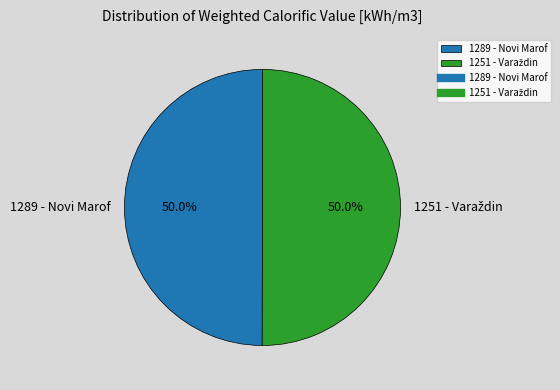

How much of the chart is everything except 1289 - Novi Marof?

50.0%